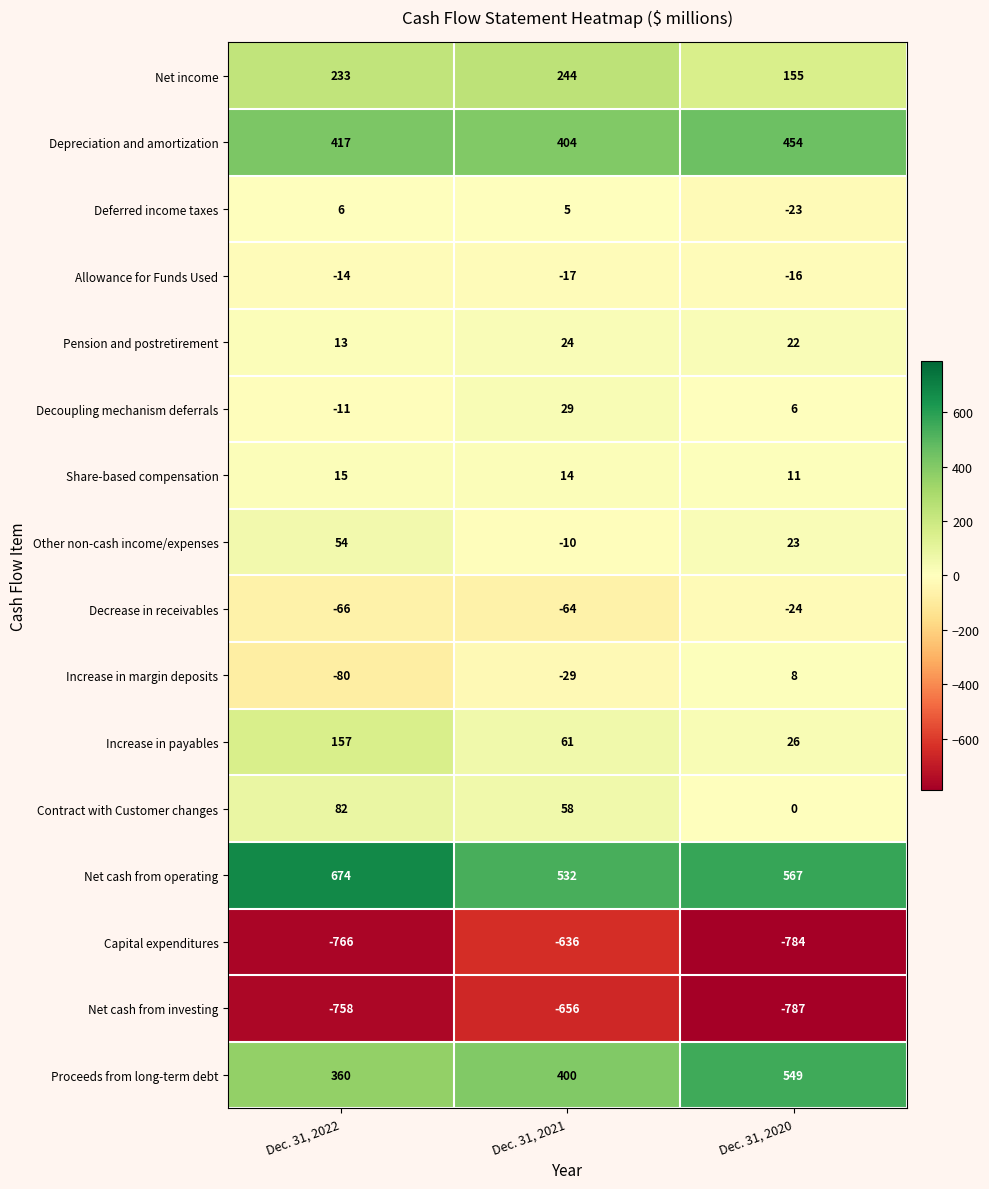

How many values in Deferred income taxes are below zero?

1